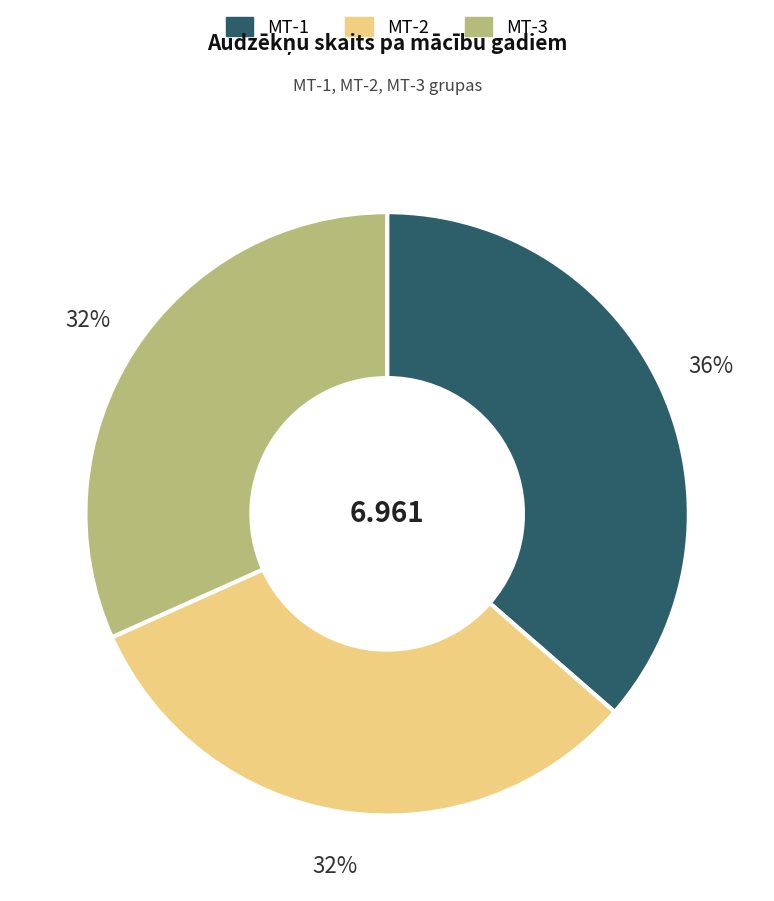

Do MT-1 and MT-3 together represent more than half of the pie?

Yes